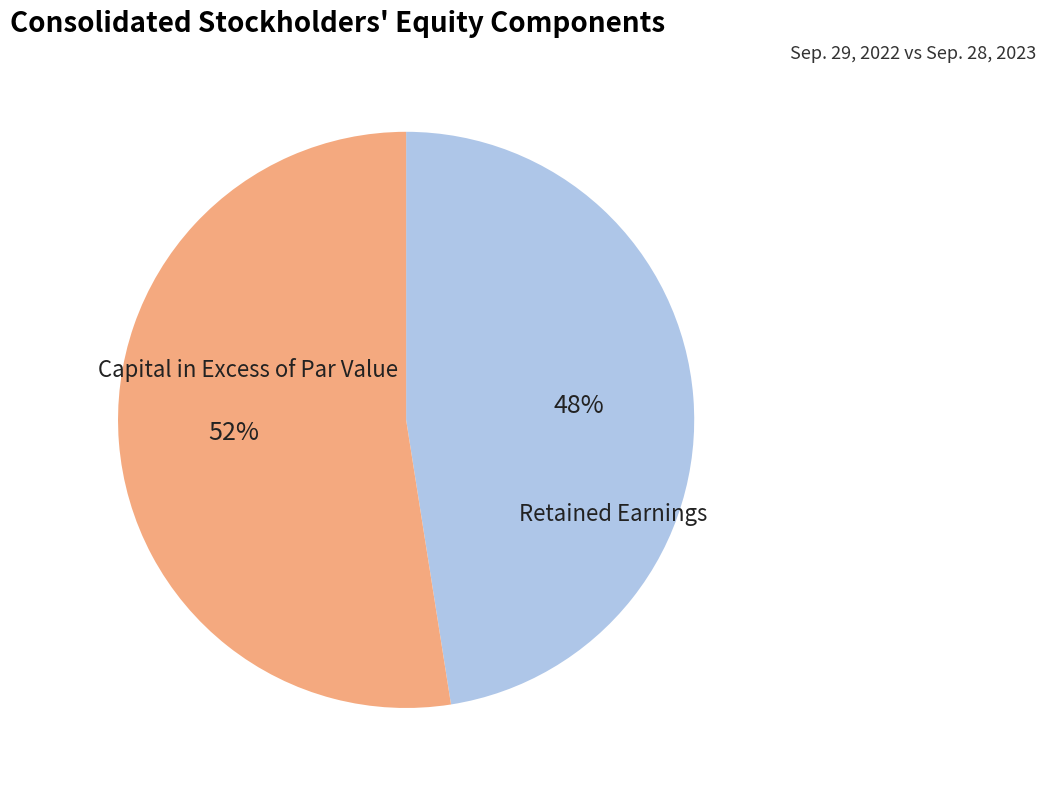

To the nearest percent, what is the average slice percentage?

50%